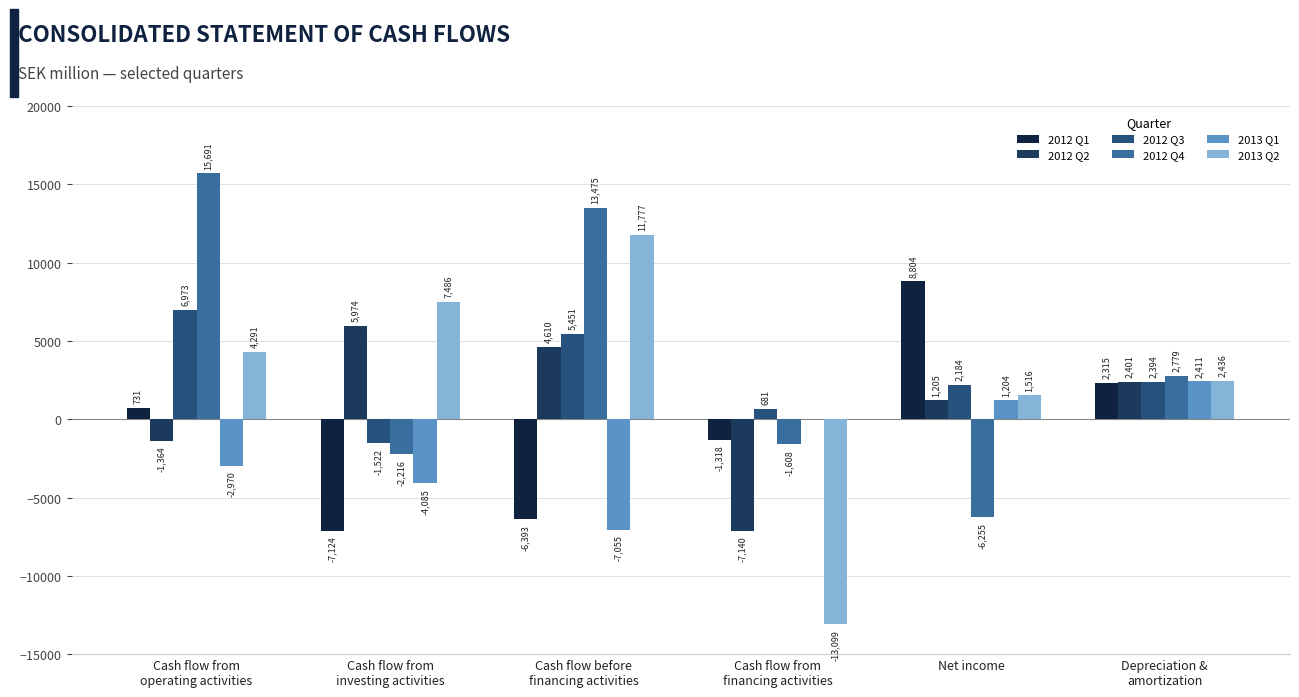

How many categories are shown in the chart?

6